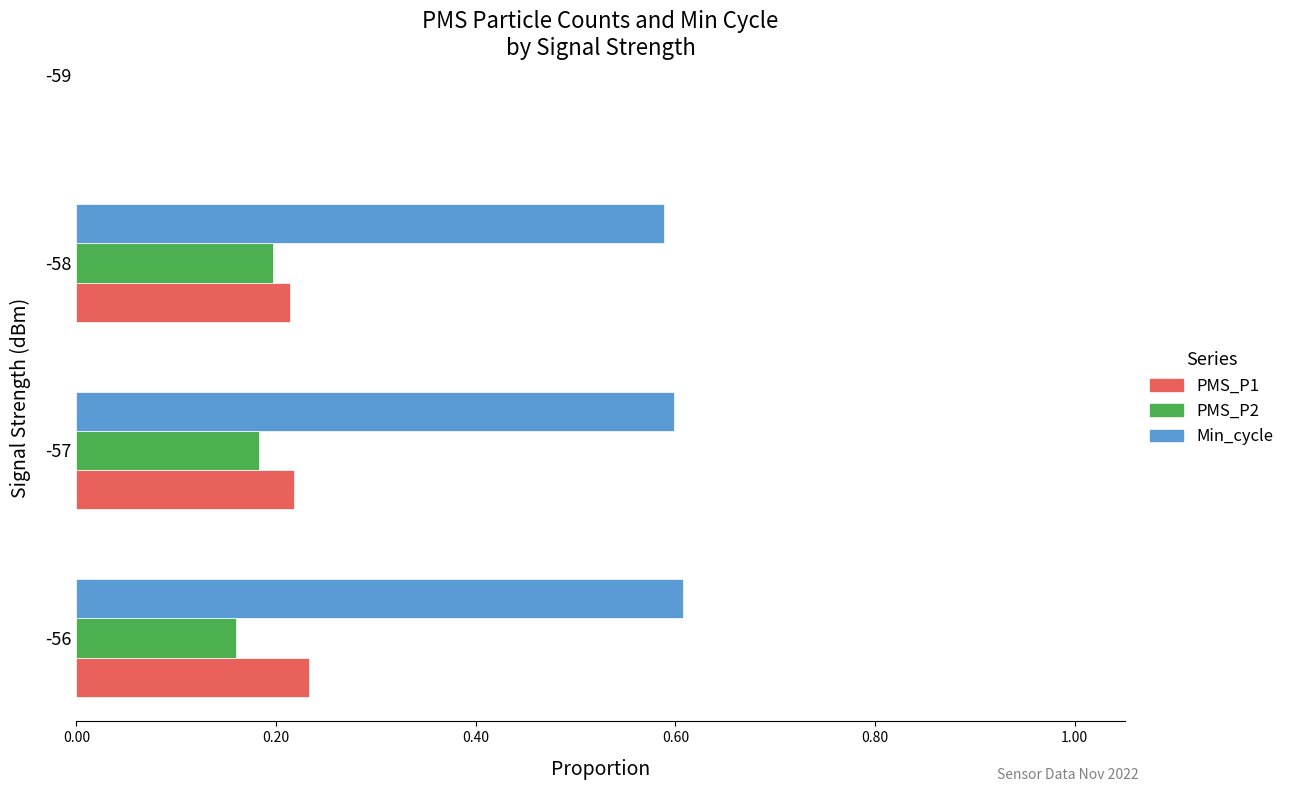

What is the sum of all PMS_P1 values?

0.7